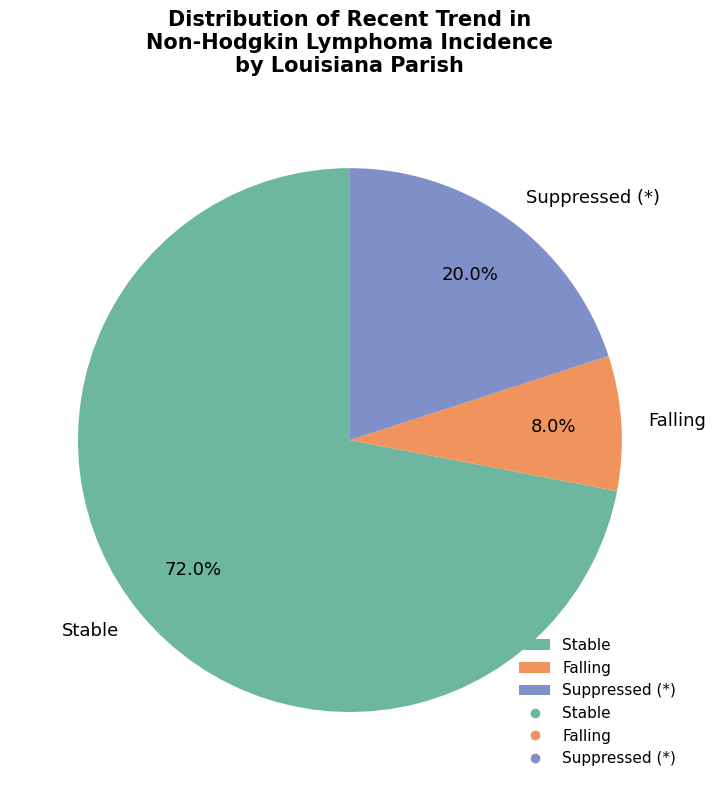

Which slice represents more than half of the pie?

Stable